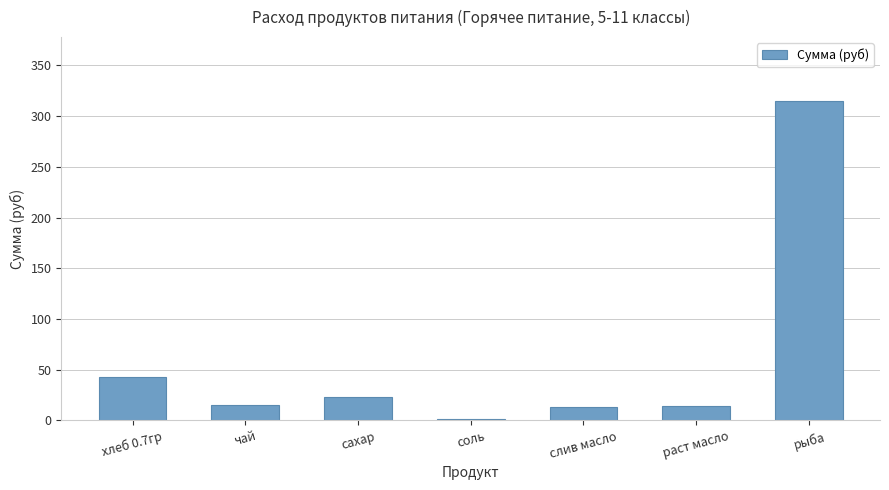

True or false: the data shows 315.0 at рыба.

True